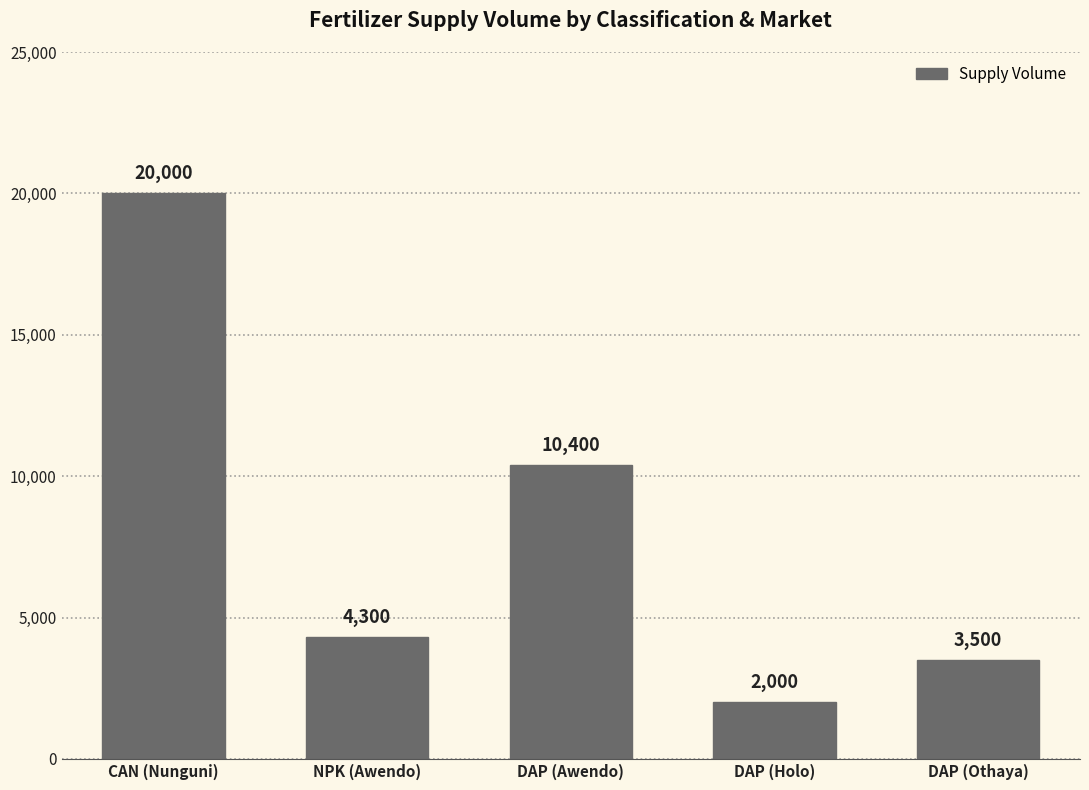

How many data points are less than 4300?

2